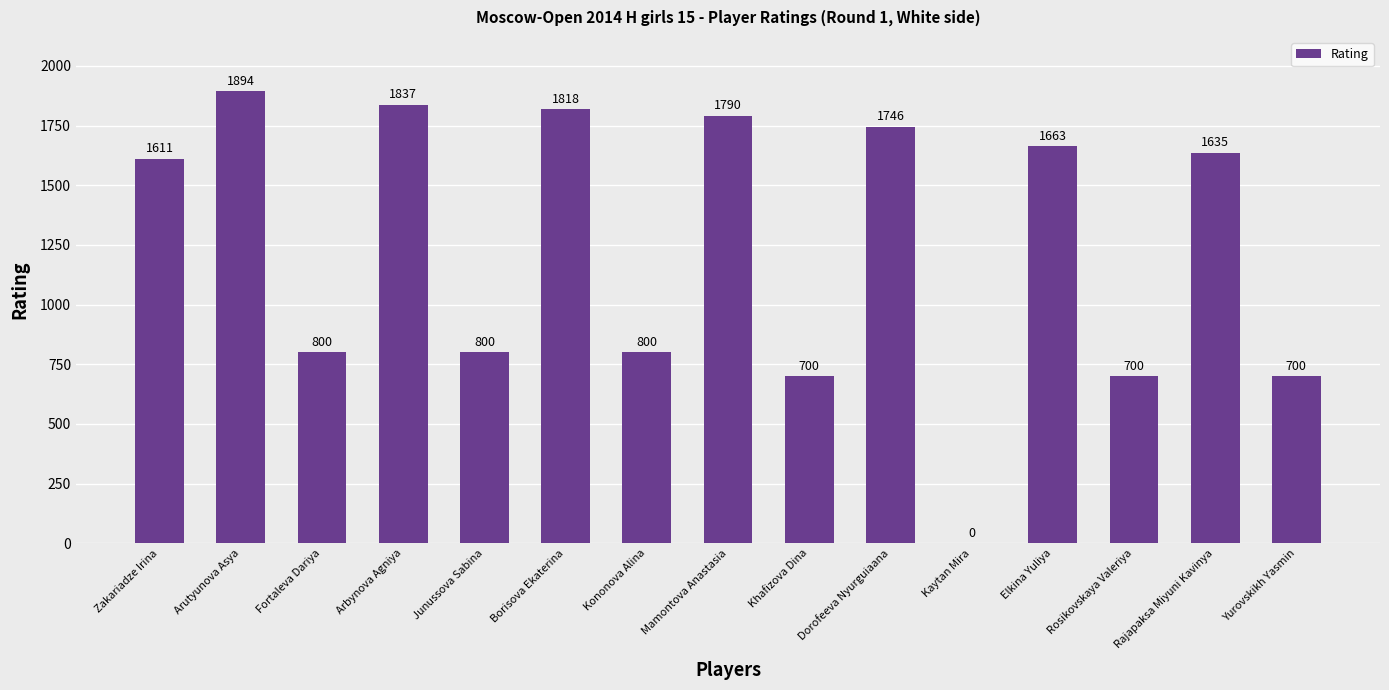

What is the sum of all values?

18494